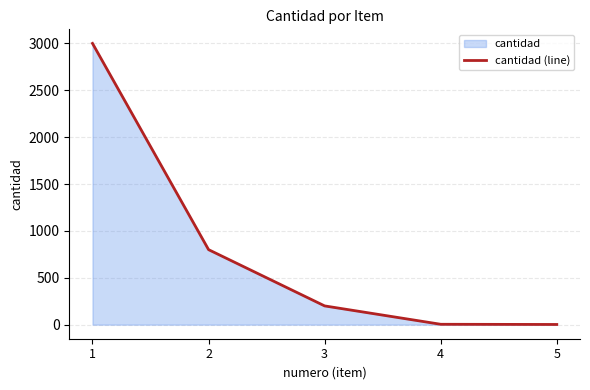

How many distinct data groups are displayed?

1